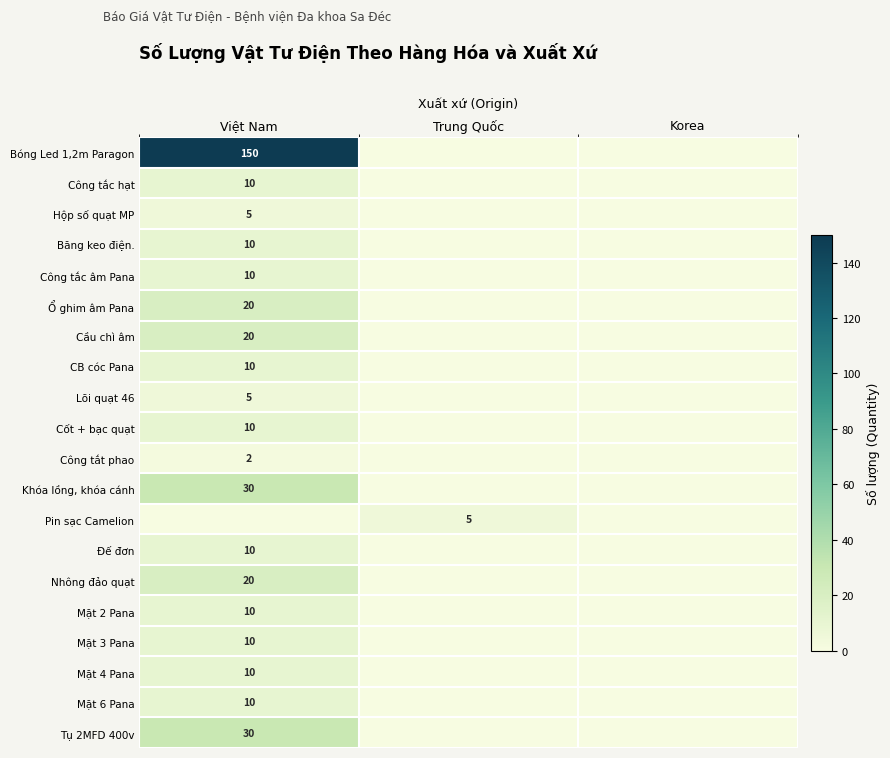

The Công tắc hạt series shows 10 at Việt Nam. True or false?

True